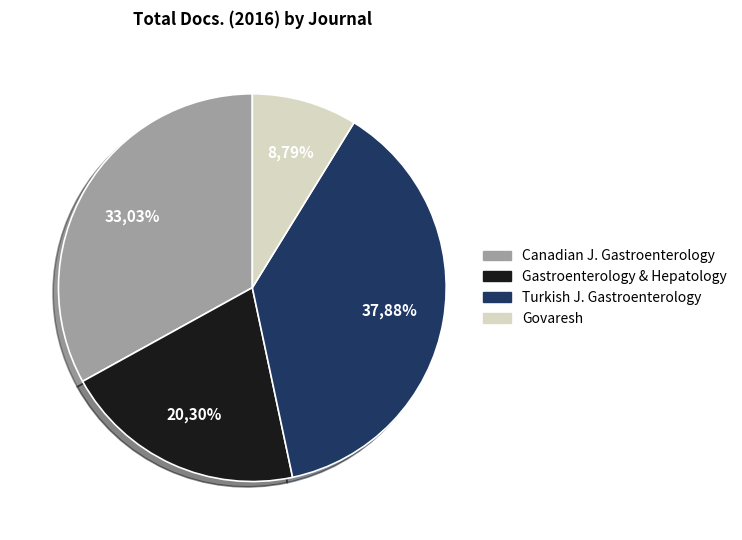

True or false: Govaresh accounts for 9% of the total.

True